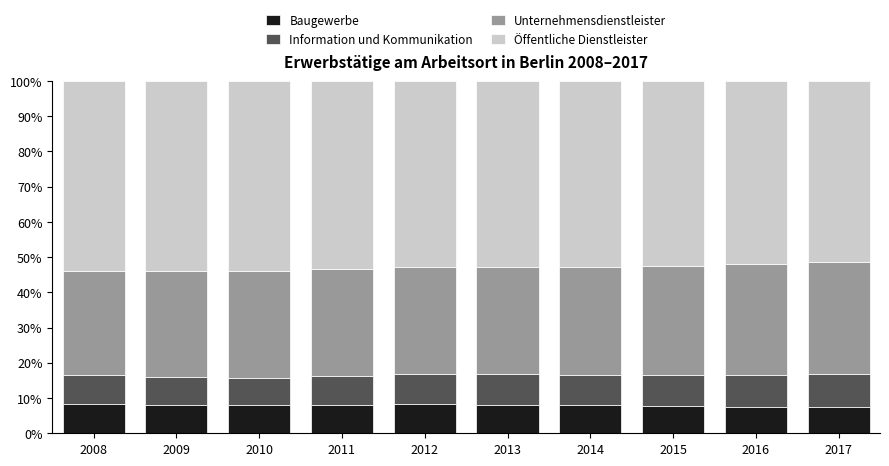

What is the total value across all series at 2010?

100.0